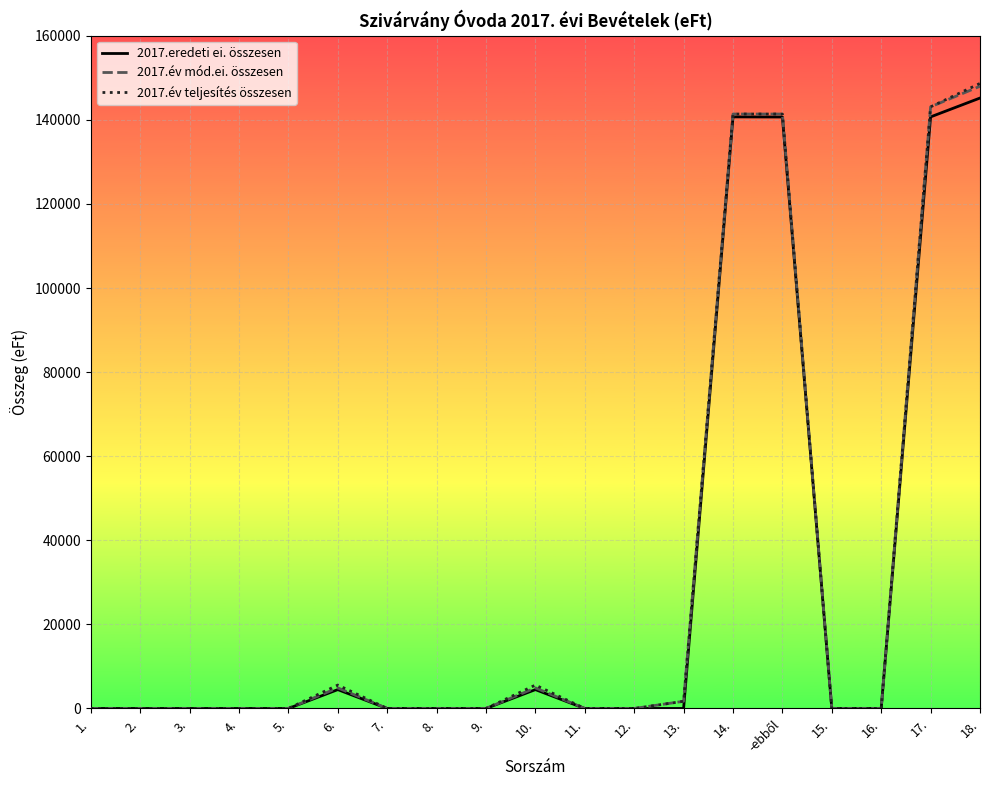

What is the greatest value displayed?

148658